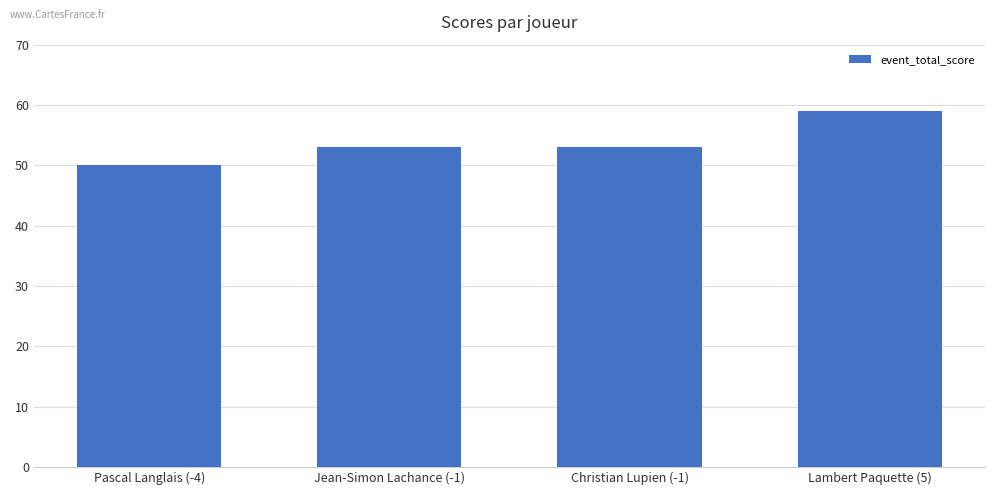

What is the ratio of the value at Christian Lupien (-1) to the value at Jean-Simon Lachance (-1)?

1.0